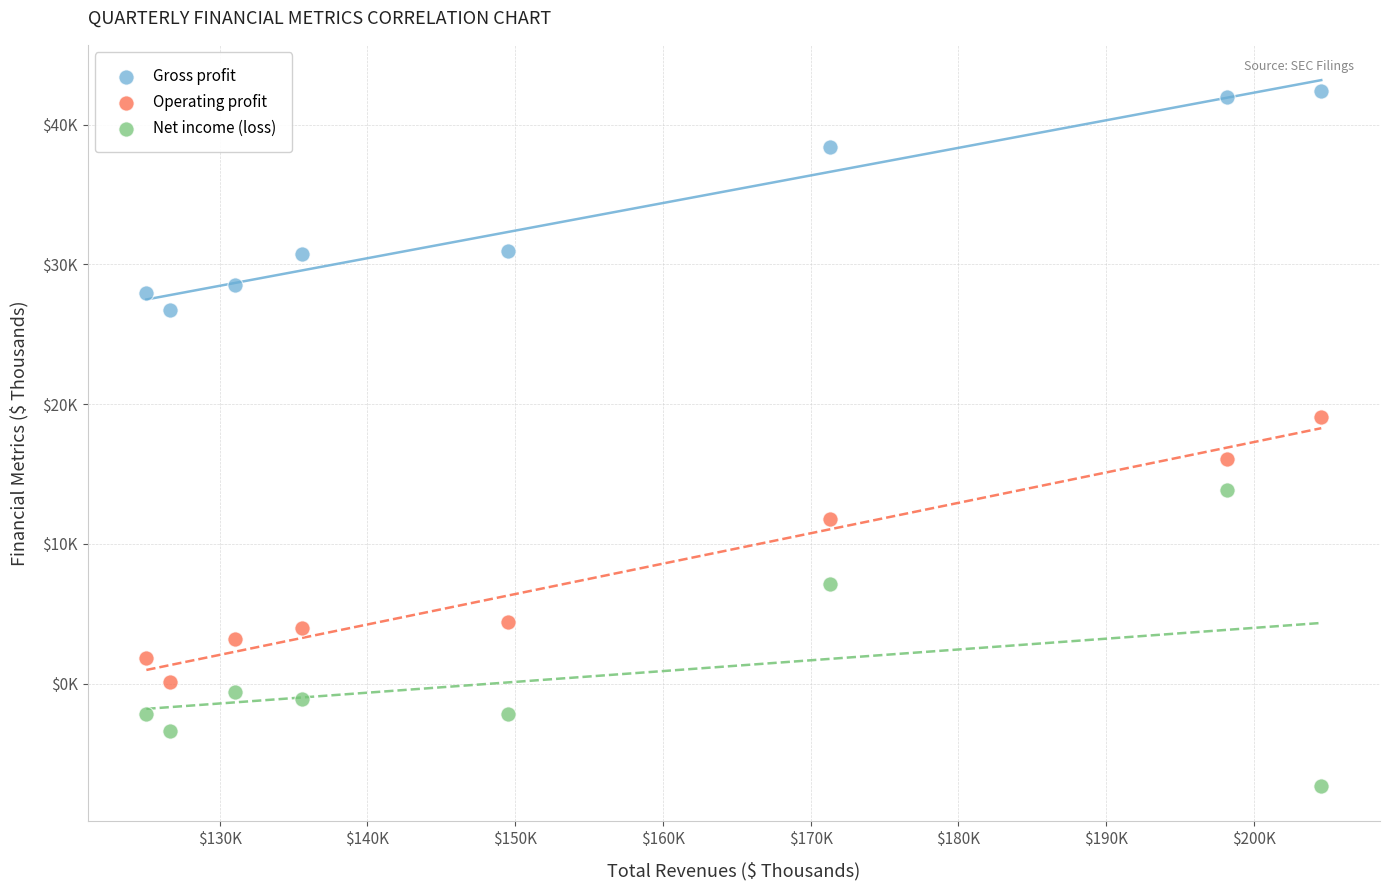

What are all the series names shown in the legend?

Gross profit, Operating profit, Net income (loss)